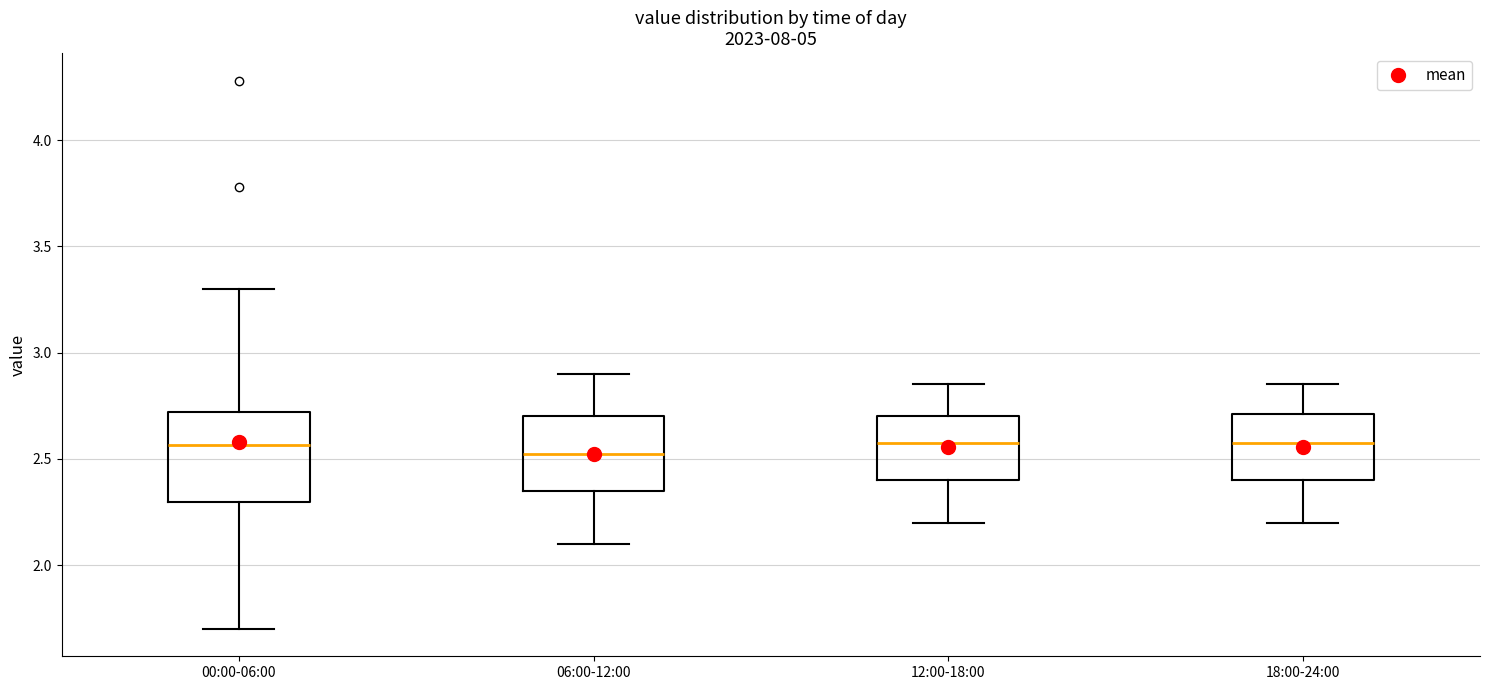

Which box is the tallest, from its lower edge to its upper edge?

00:00-06:00